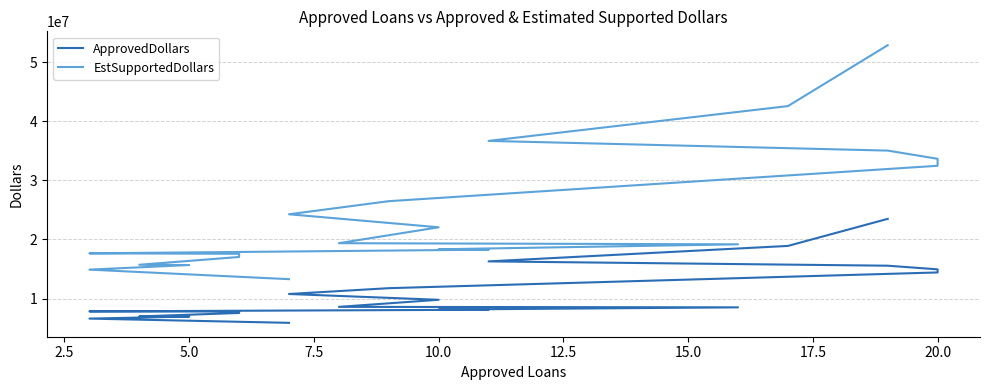

True or false: ApprovedDollars and EstSupportedDollars cross at least once.

False